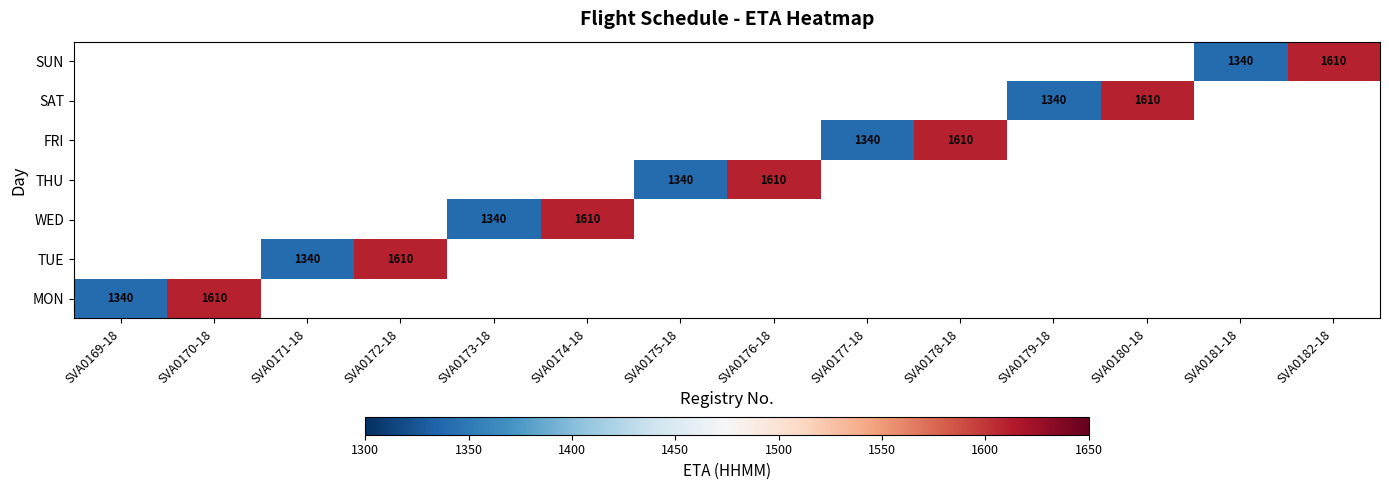

List the series in order of their peak value, highest first.

MON, TUE, WED, THU, FRI, SAT, SUN